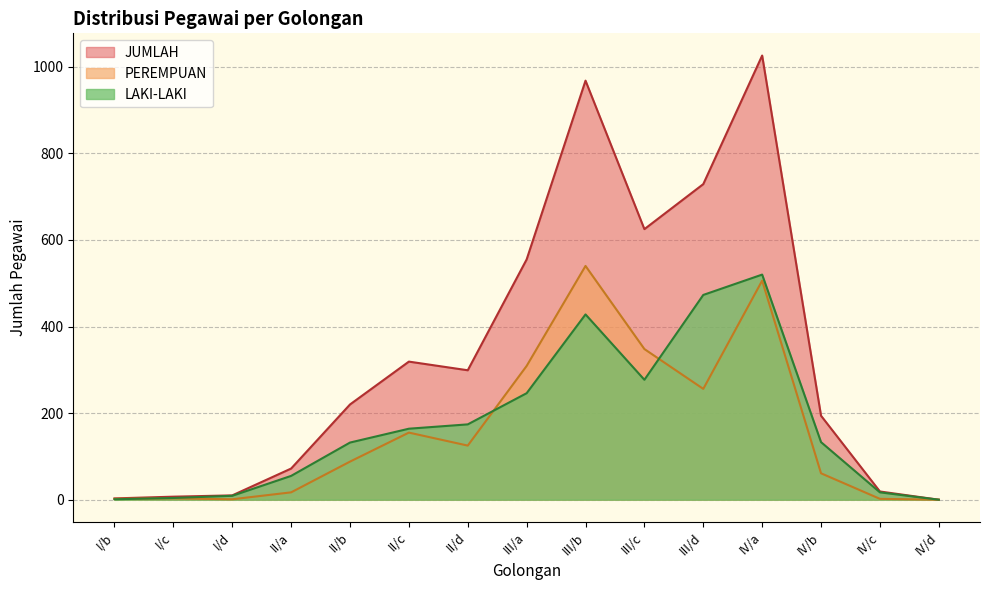

What is the label of the 13th point from the left?

IV/b